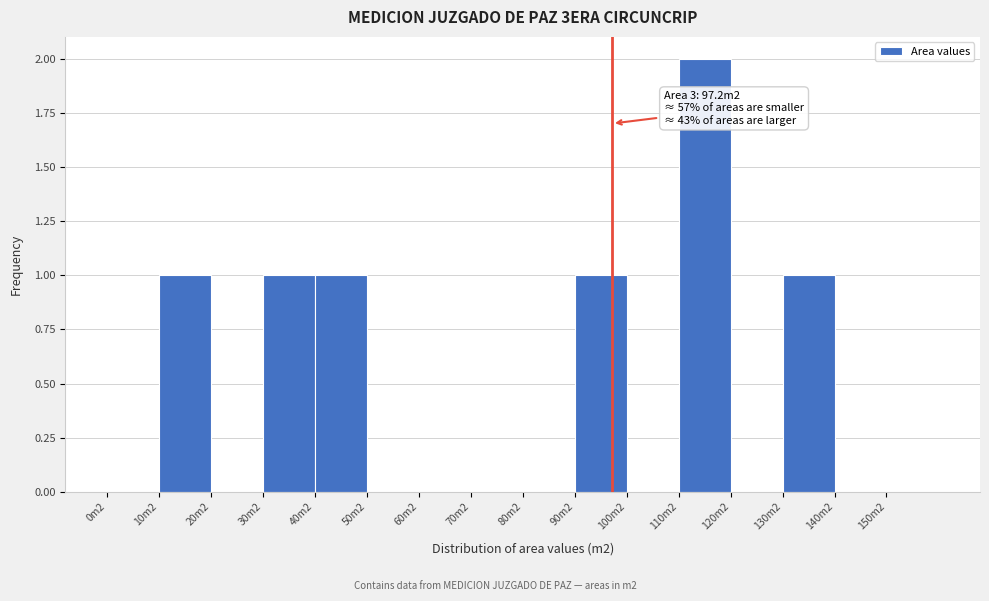

Reading right to left, transcribe all the data shown in this chart.

150m2=0	140m2=0	130m2=1	120m2=0	110m2=2	100m2=0	90m2=1	80m2=0	70m2=0	60m2=0	50m2=0	40m2=1	30m2=1	20m2=0	10m2=1	0m2=0